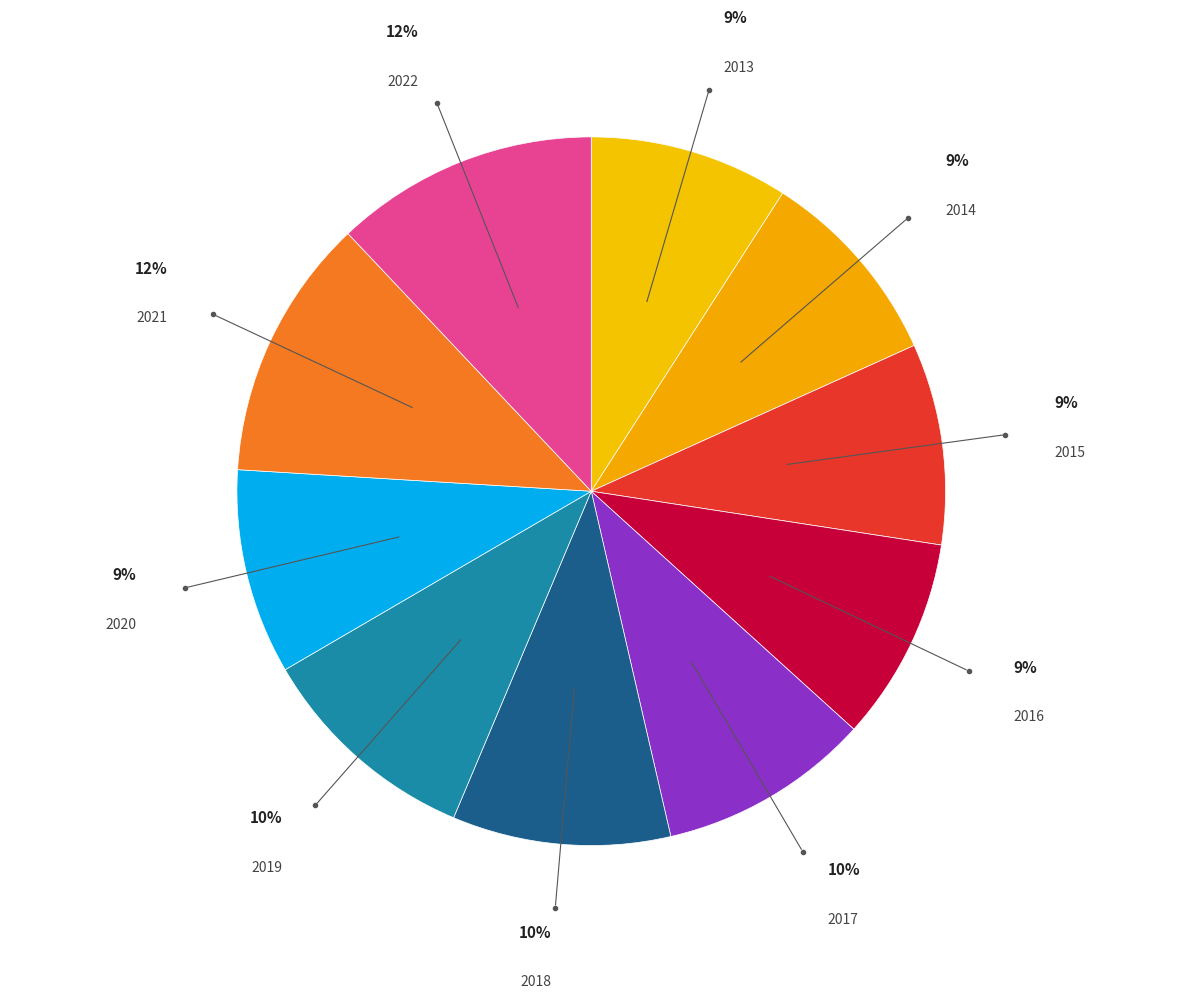

How many slices are in this pie chart?

10